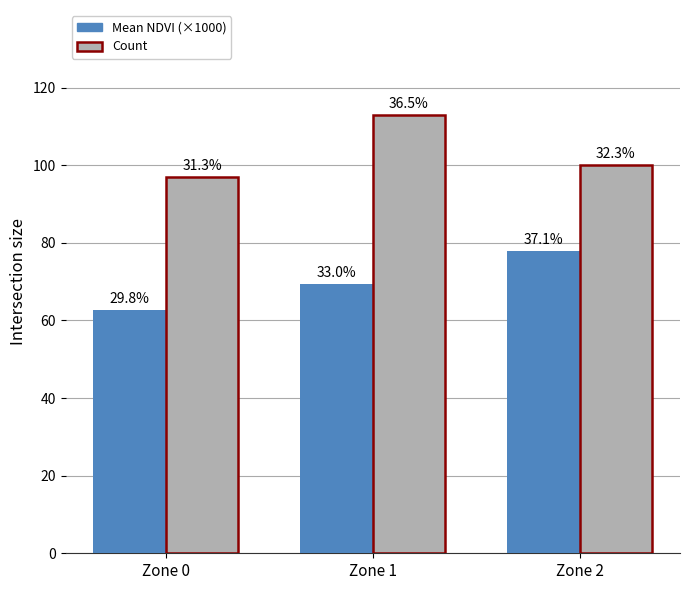

At how many categories does at least one series exceed 62?

3